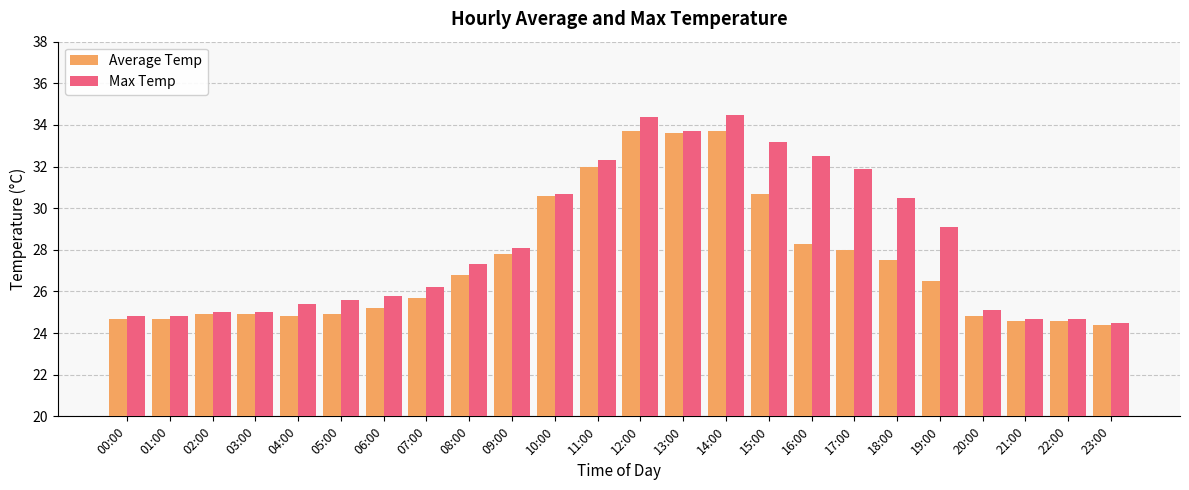

Which series has the widest spread of values?

Max Temp